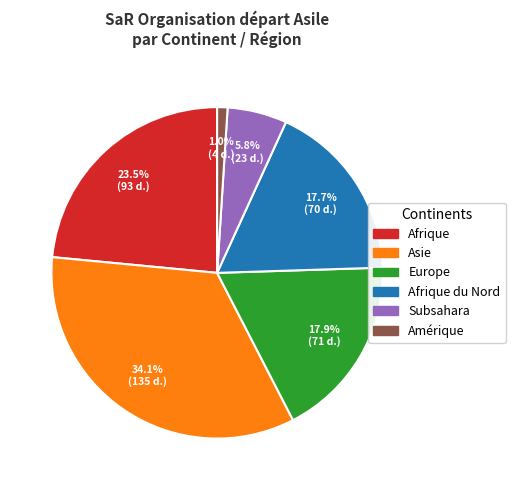

Is there any slice that represents more than half of the pie?

No